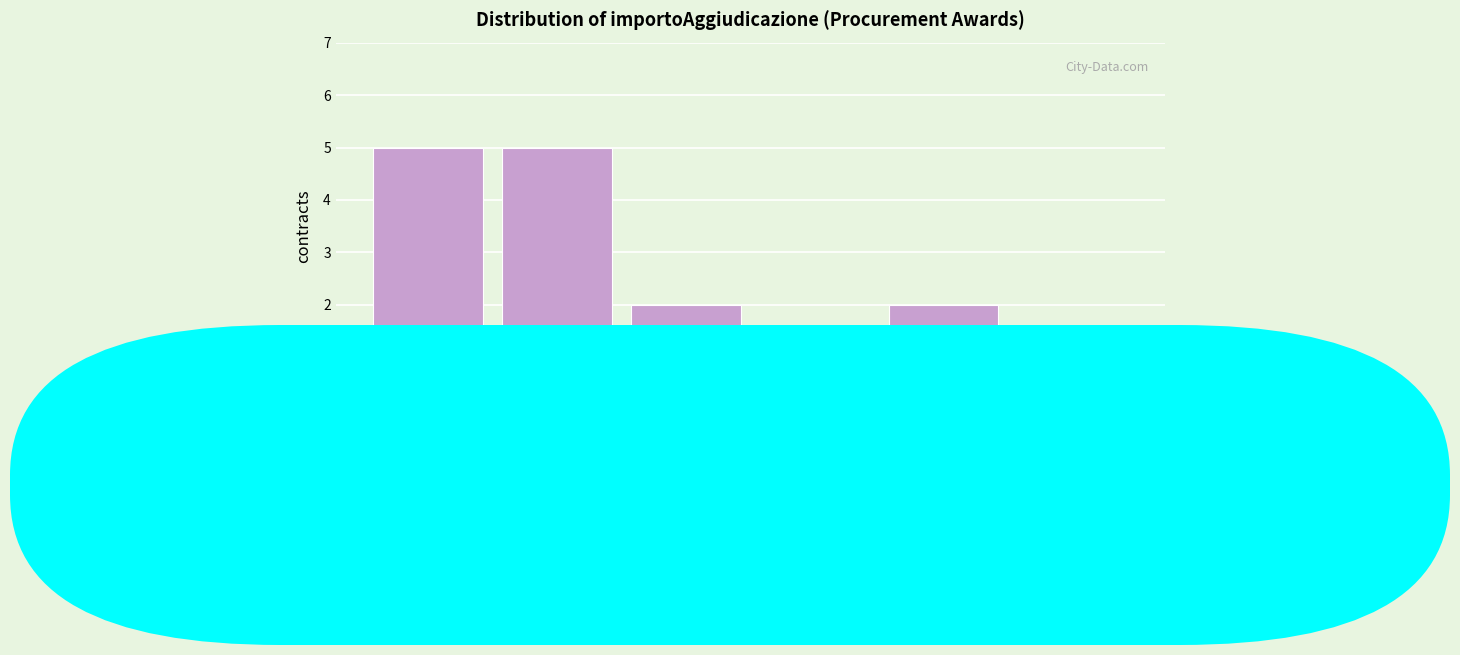

Reading right to left, what are all the values shown in this chart?

>500k=1	400-500k=2	300-400k=0	200-300k=2	100-200k=5	0-100k=5